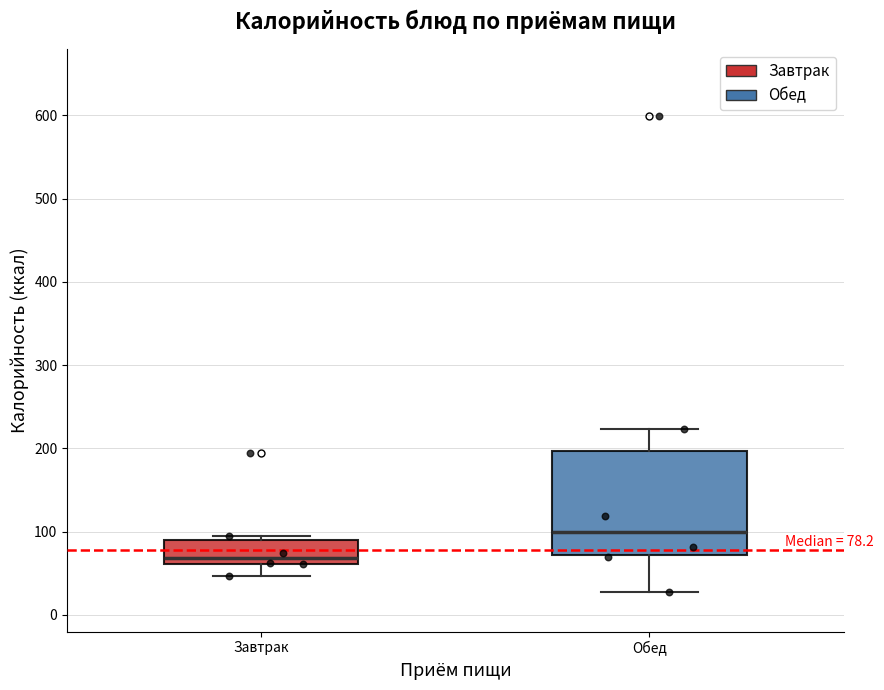

Which box has the lowest median line?

Завтрак